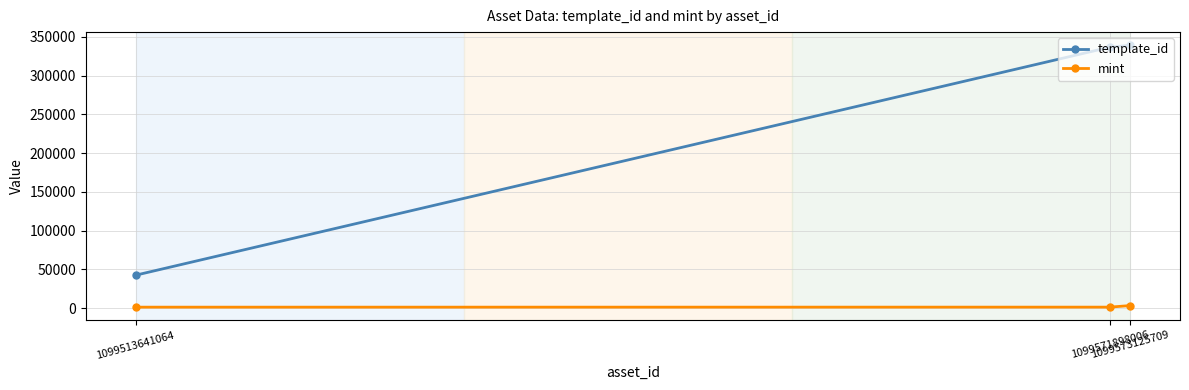

What is the maximum value shown in the chart?

339228